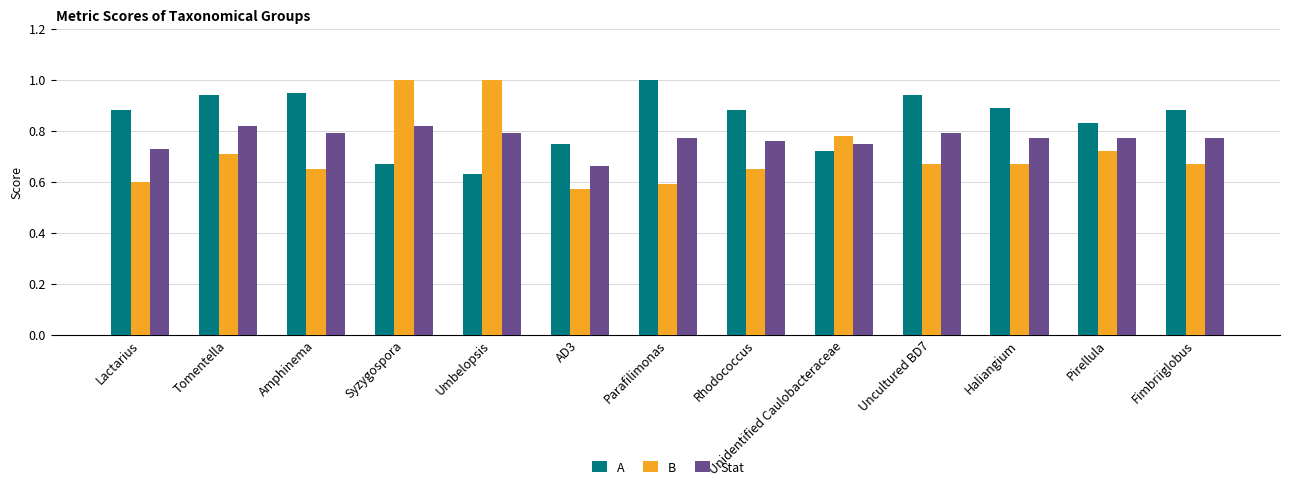

What position from the right is Parafilimonas?

7